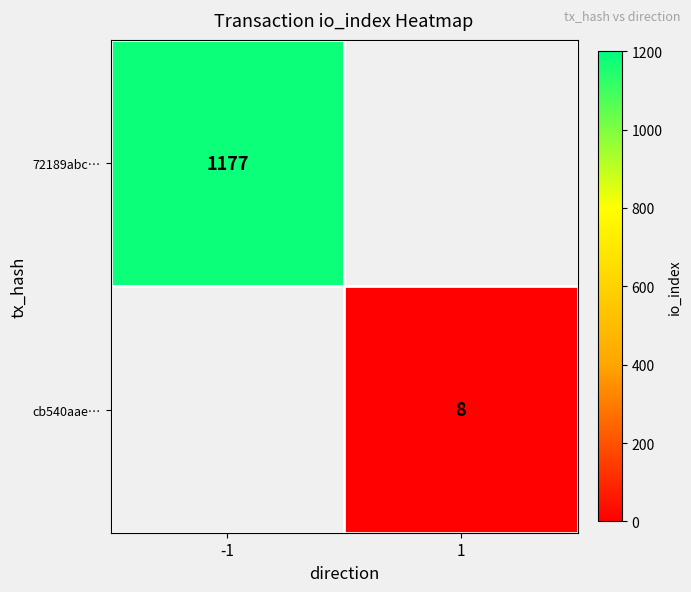

Is it true that cb540aae… equals 14 at 1?

False